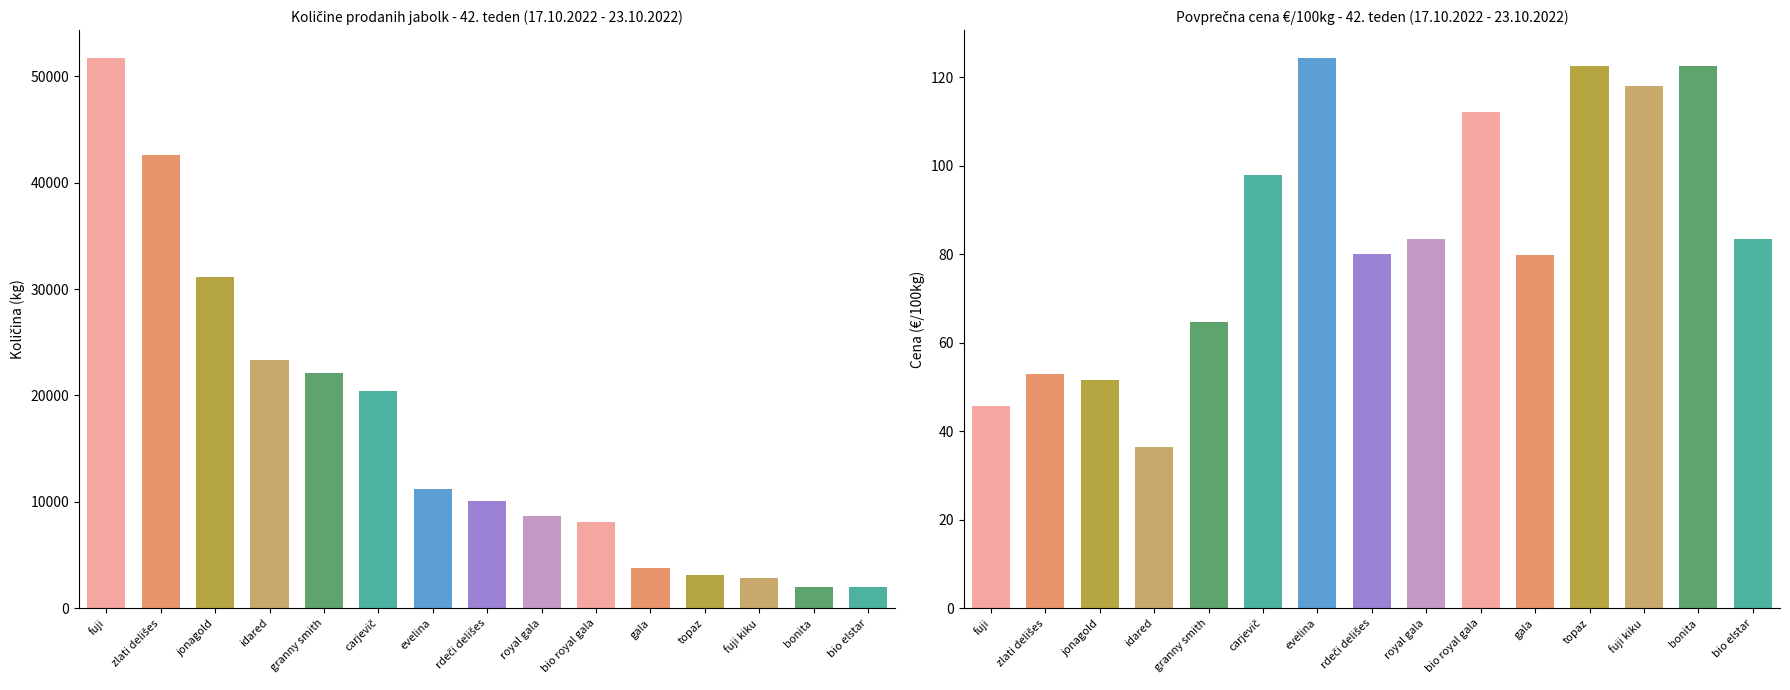

Is the value of Povprečna cena €/100kg at carjevič greater than the value of Količina (kg) at fuji?

No